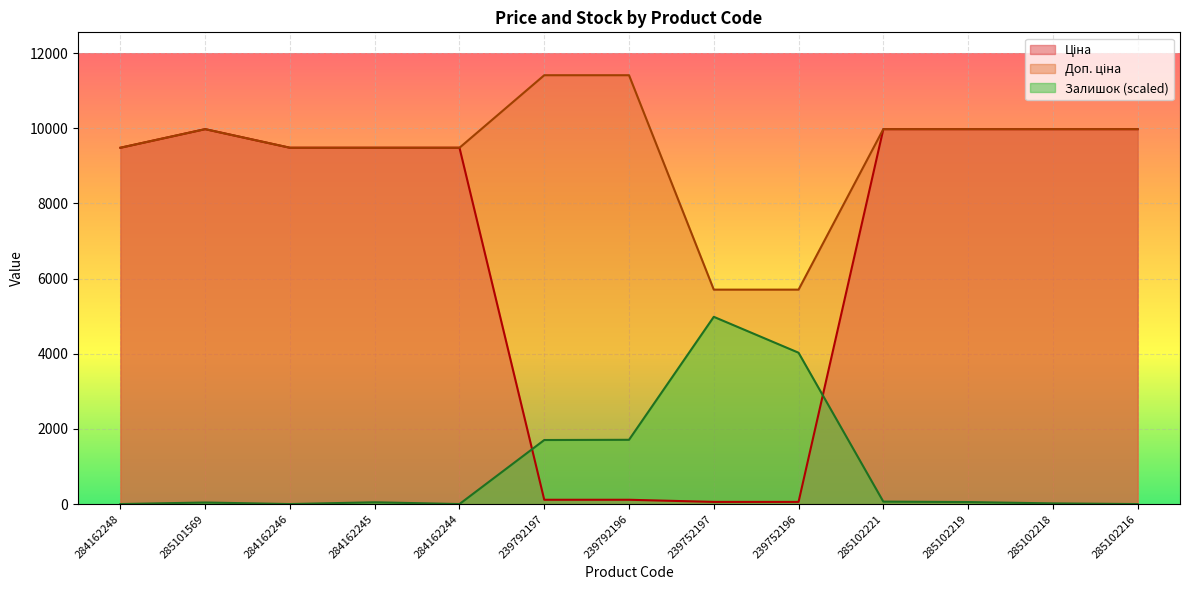

Which series has the largest total across all categories?

Доп. ціна